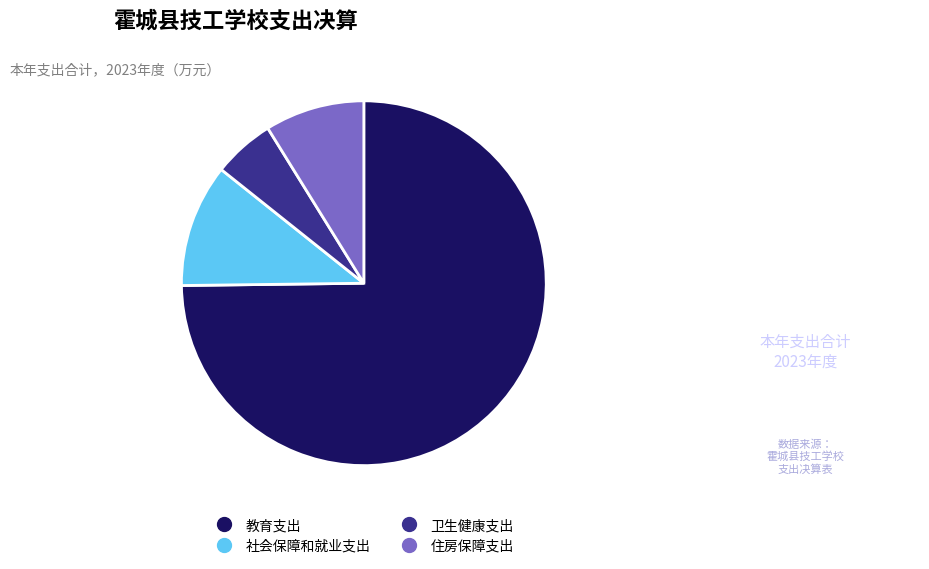

Rank the categories by value from lowest to highest.

卫生健康支出, 住房保障支出, 社会保障和就业支出, 教育支出